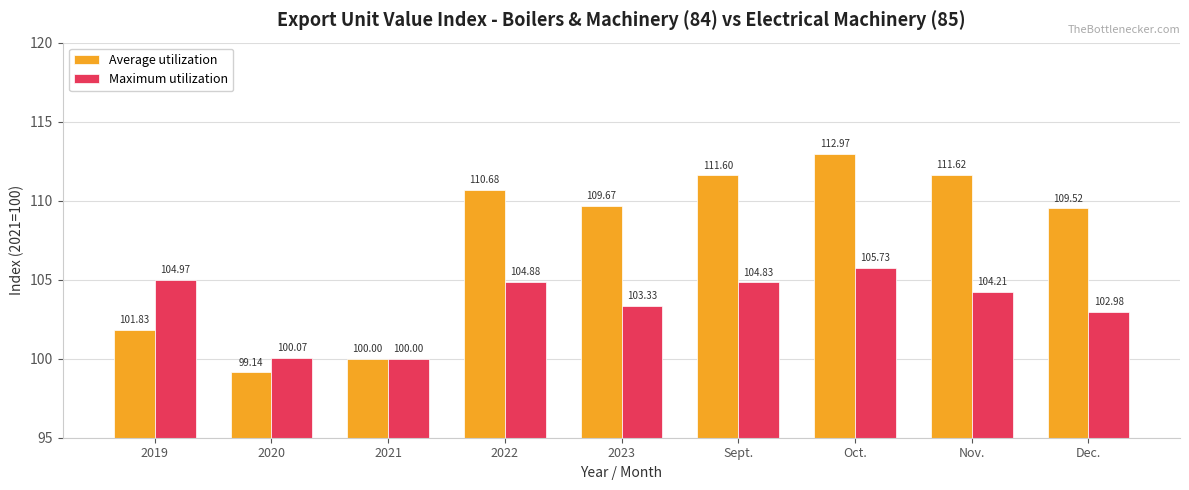

The value of Maximum utilization at 2020 is 100.1. True or false?

True